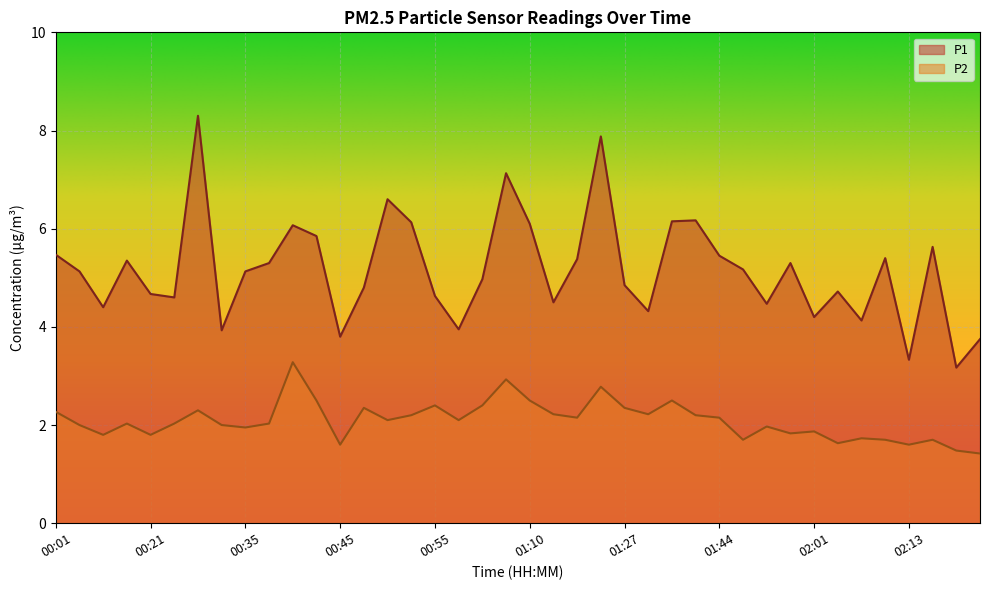

How many data points in P2 are less than 2?

15